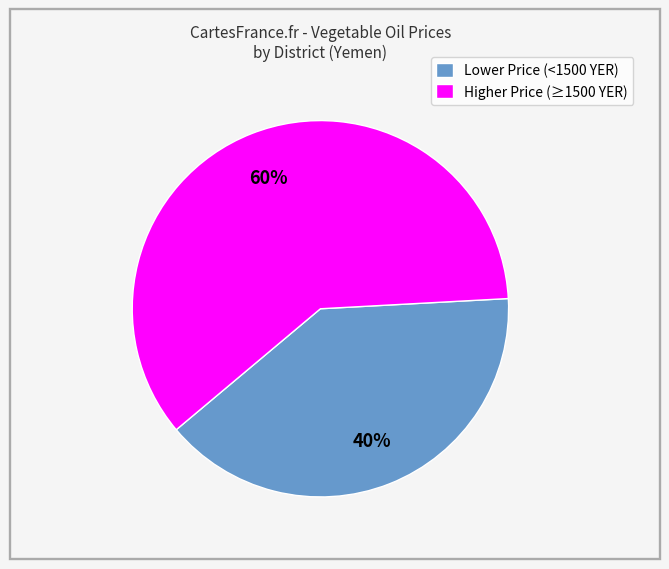

Do Higher Price (≥1500 YER) and Lower Price (<1500 YER) together represent more than half of the pie?

Yes